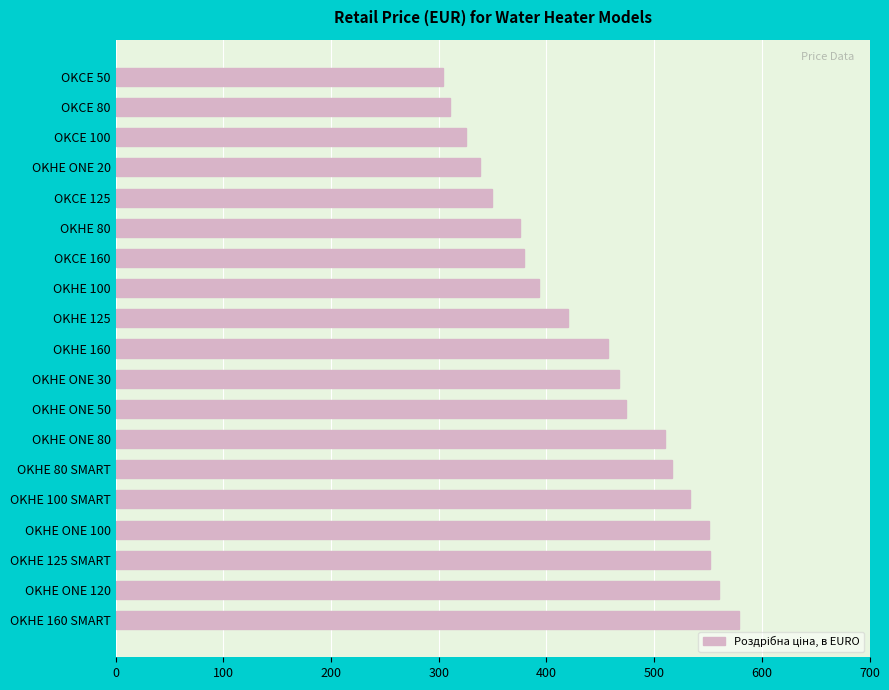

Which label corresponds to the largest value in the chart?

OKHE 160 SMART